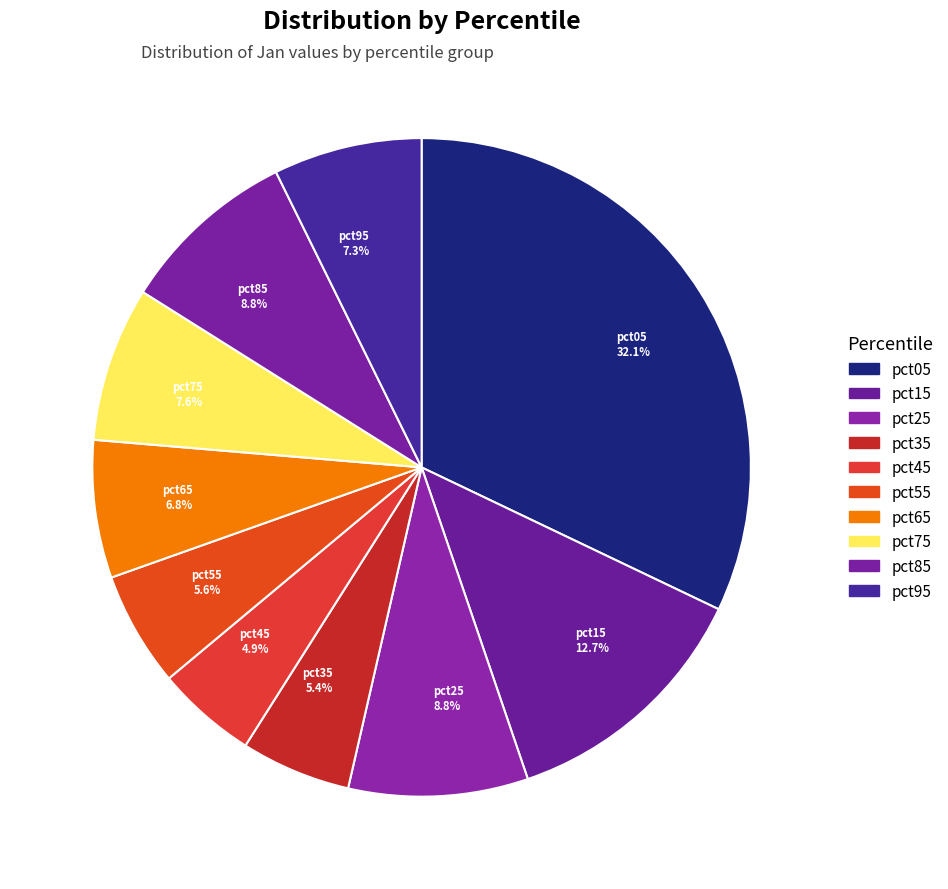

Do pct95 and pct75 together represent more than half of the pie?

No